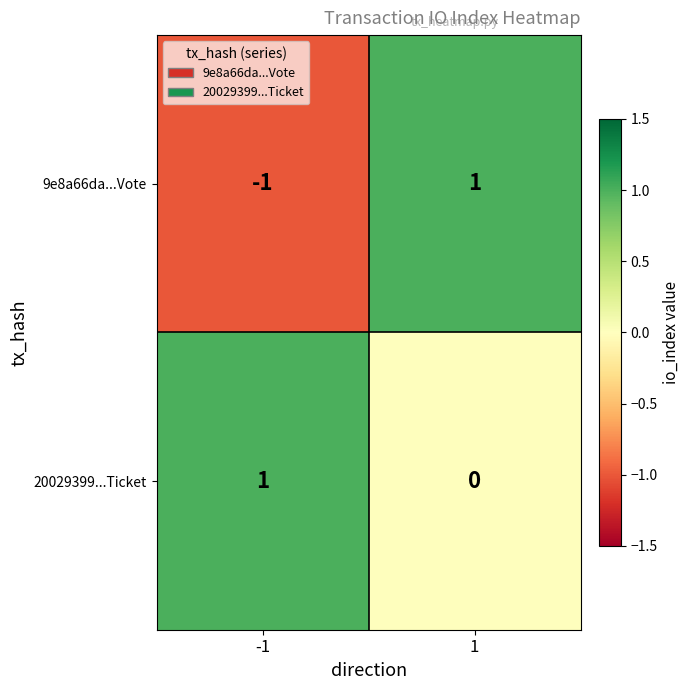

Which series changed the most between -1 and 1?

9e8a66da...Vote